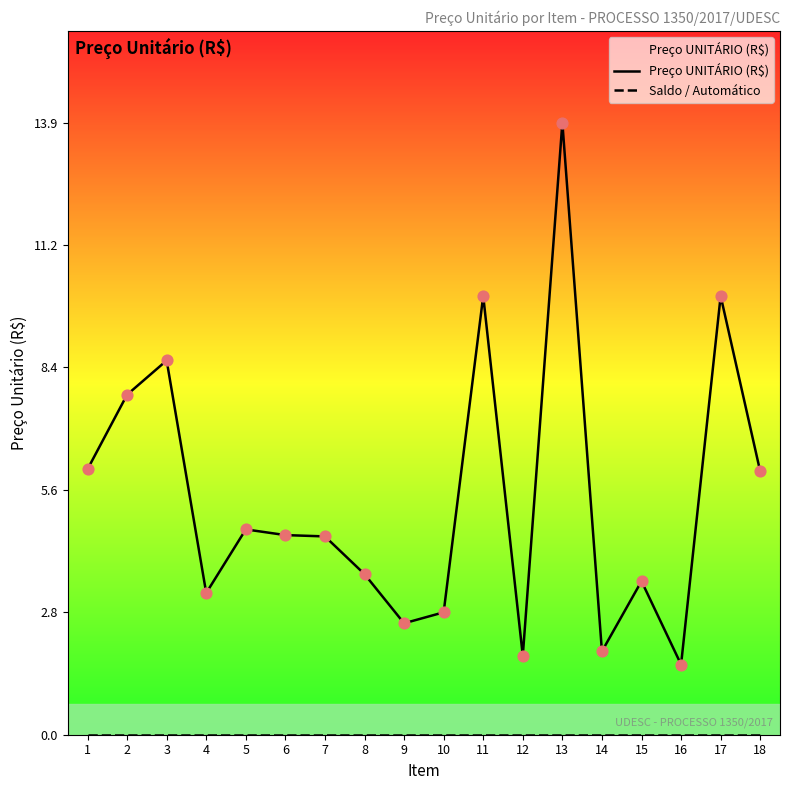

Which series reaches the maximum Y coordinate?

Preço UNITÁRIO (R$)